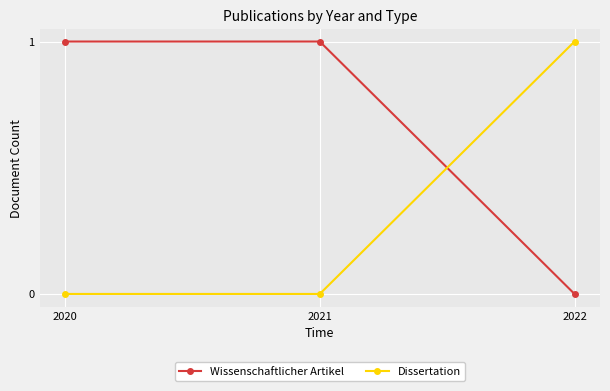

Does the chart display data point markers on the line(s)?

Yes